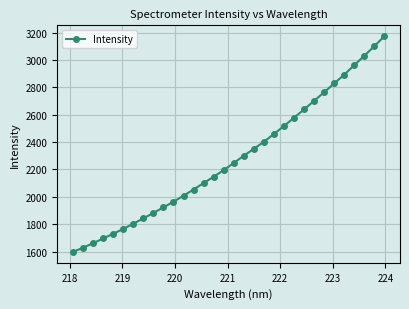

Is this an area chart (filled region under the line)?

No